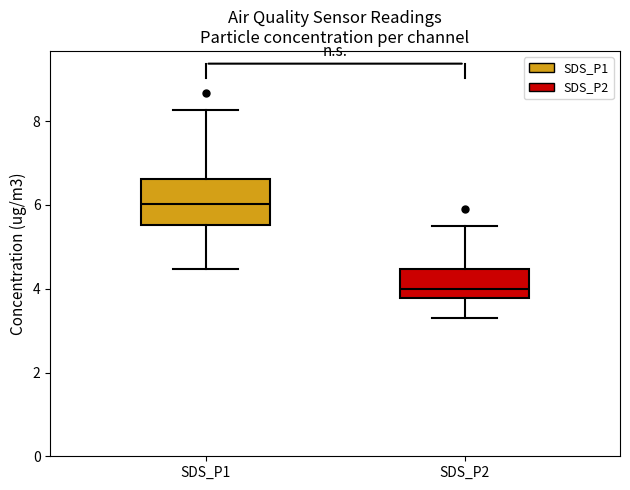

Which box has the lowest median line?

SDS_P2